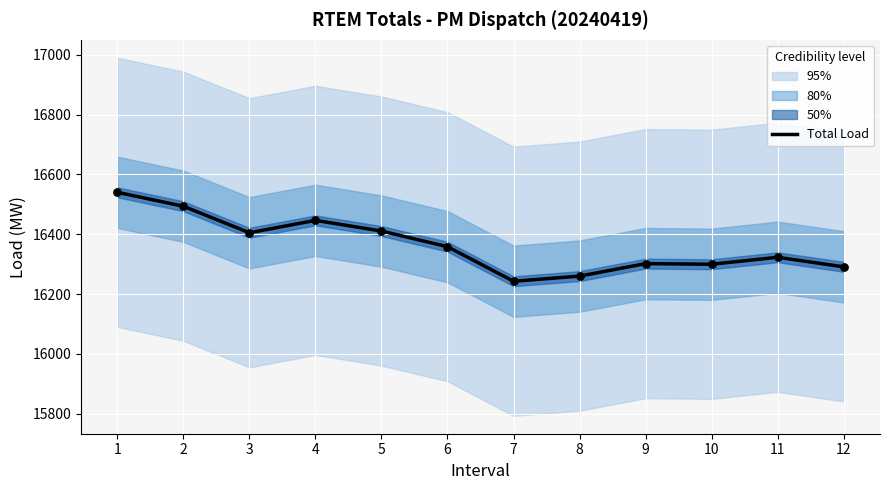

What is the change in value from 1 to 12?

-249.2